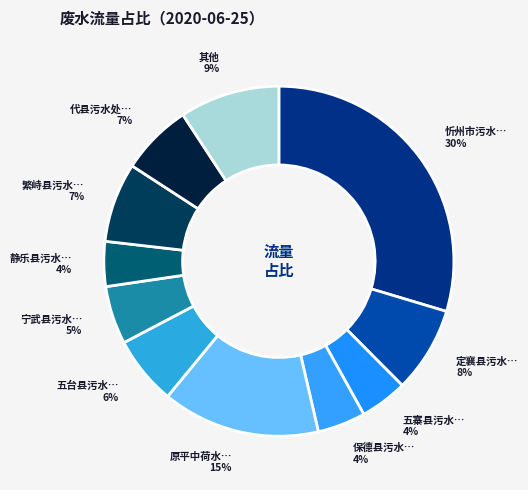

Does any single category account for the majority?

No